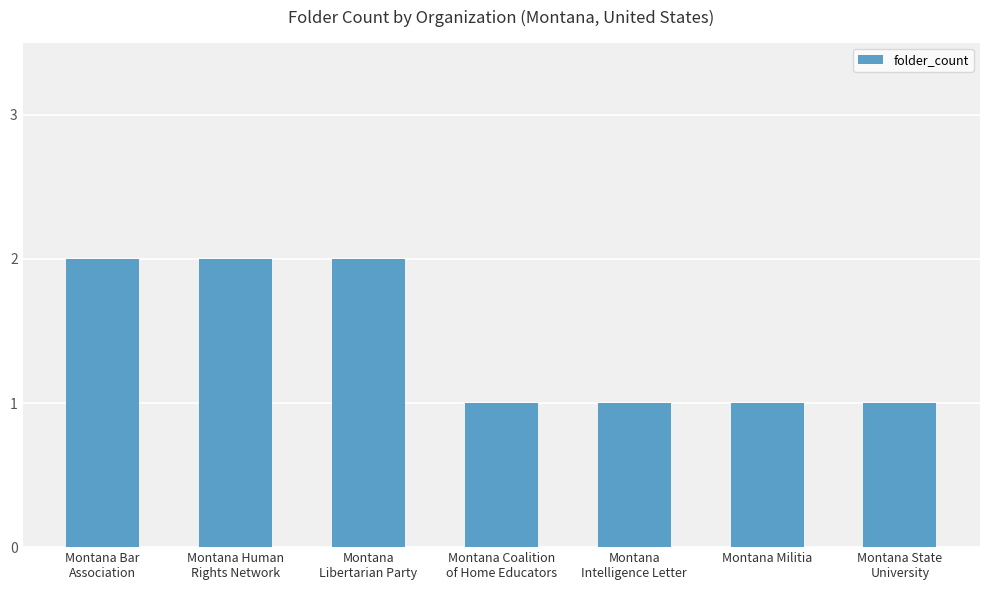

Reading right to left, transcribe all the data shown in this chart.

1	1	1	1	2	2	2